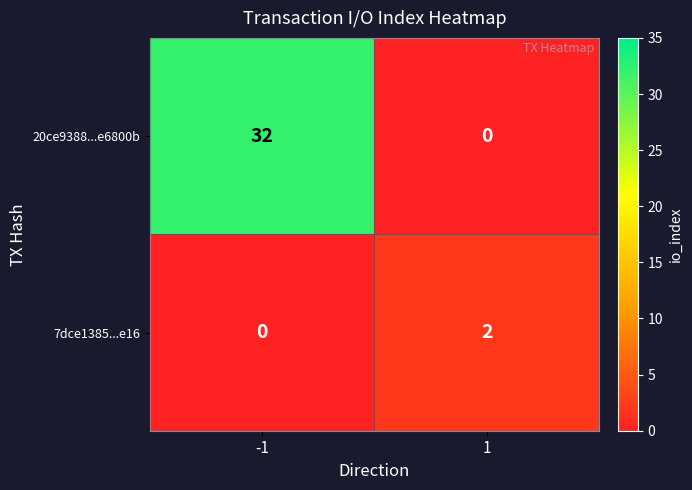

Reading left to right, extract all data points from this chart.

20ce9388...e6800b: 32	0
7dce1385...e16: 0	2